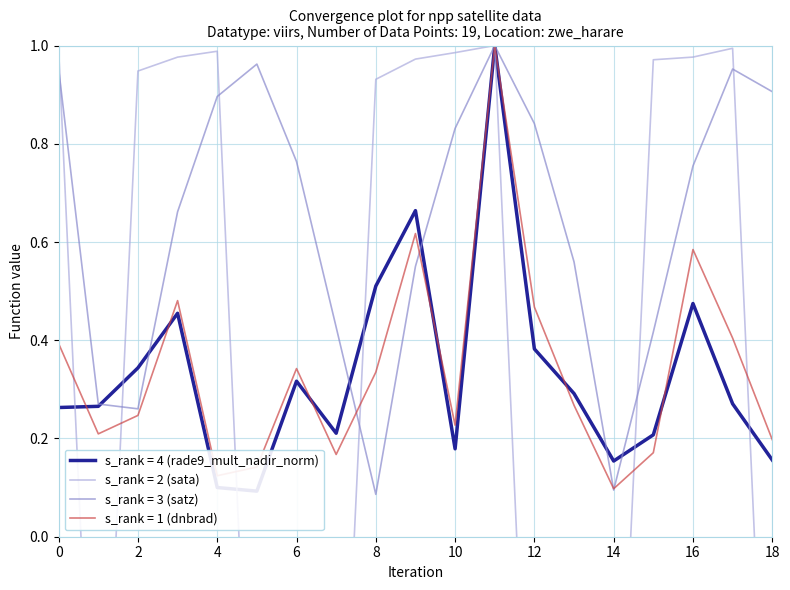

True or false: satz and dnbrad intersect in this chart.

True